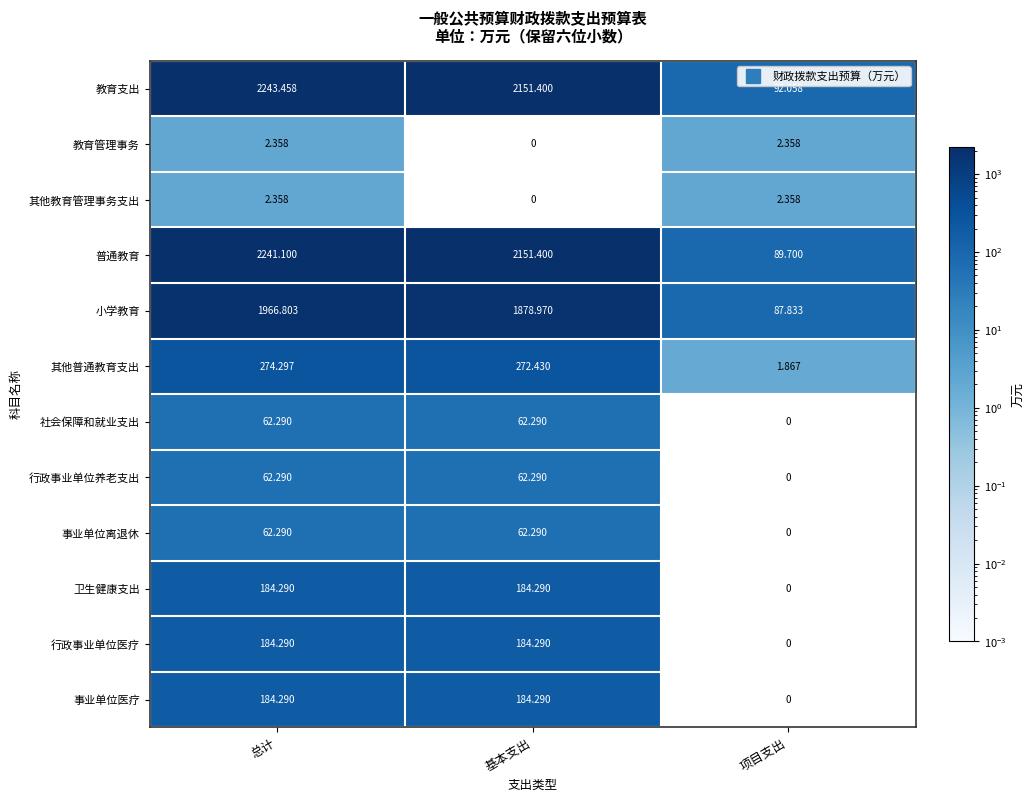

At which category is the sum across all series the highest?

总计